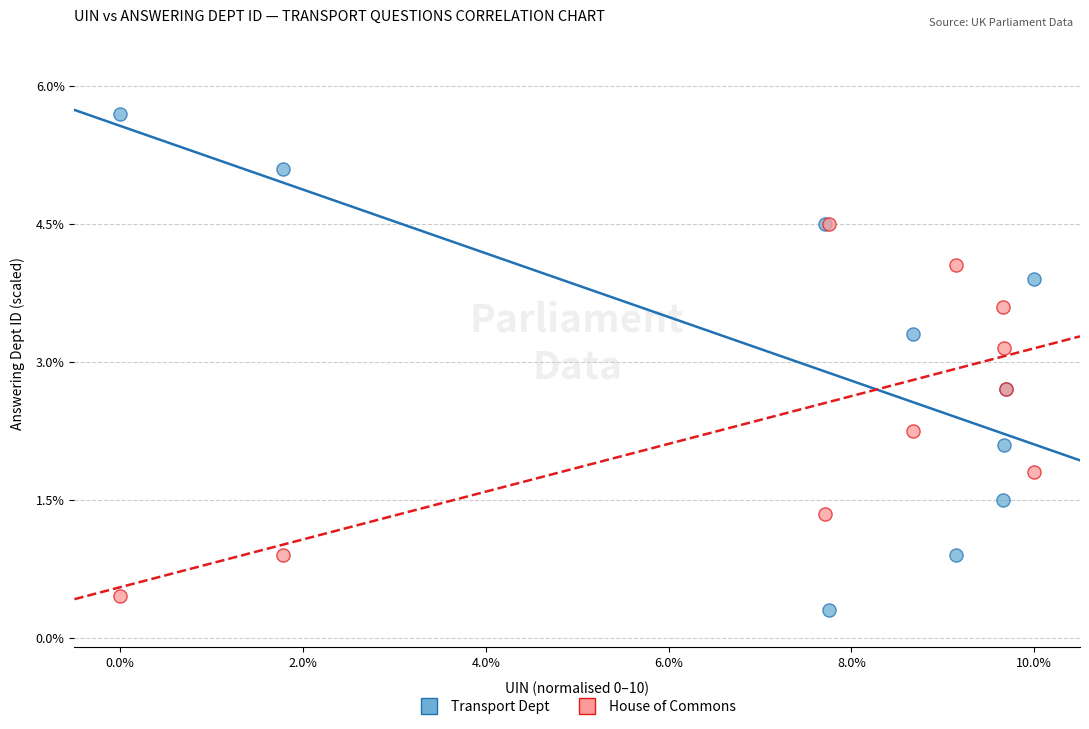

In the House of Commons series, what Y value is closest to 2?

1.8